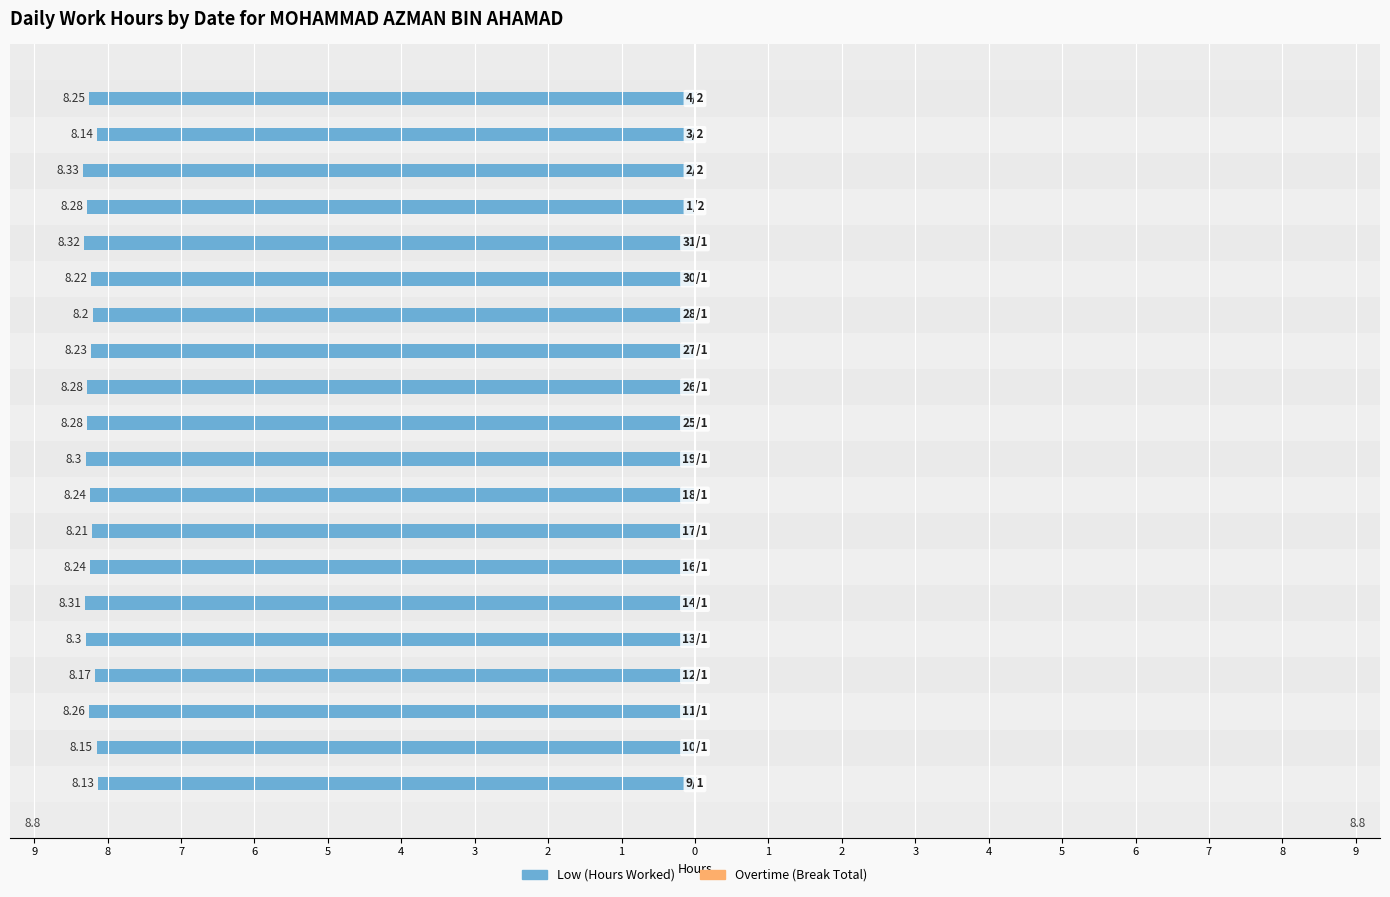

Are the bars grouped side by side (vs. stacked)?

Yes